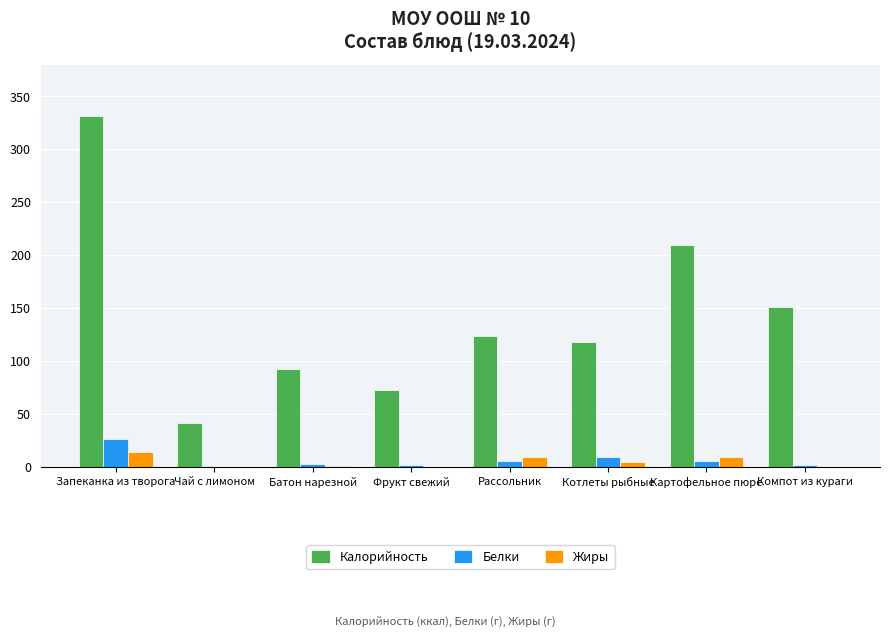

How many data points does each series have?

8